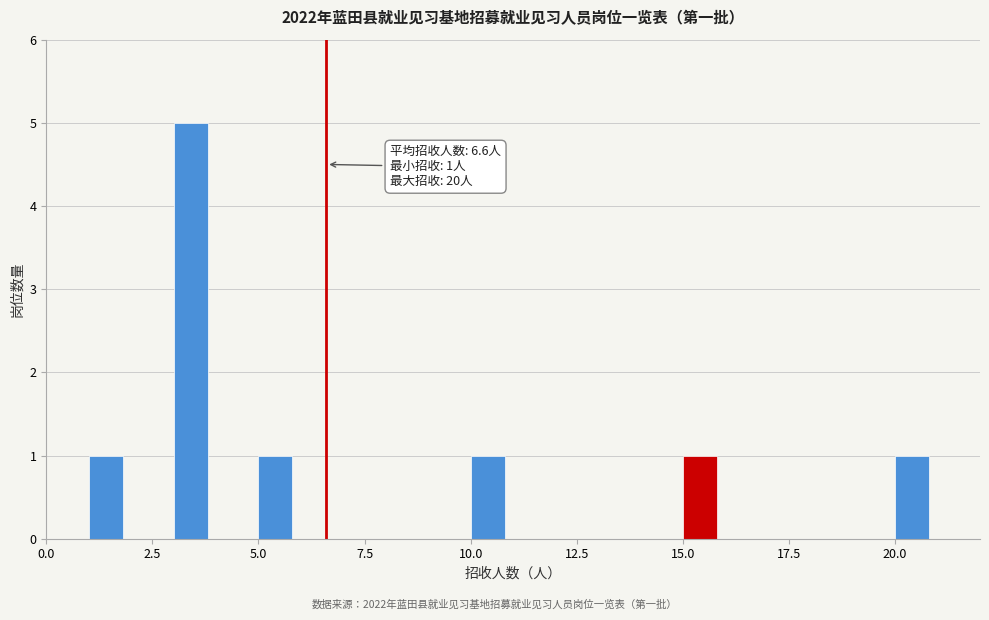

Around what value on the x-axis is the tallest bar? Give the approximate position of its centre, as read against the axis.

3.5